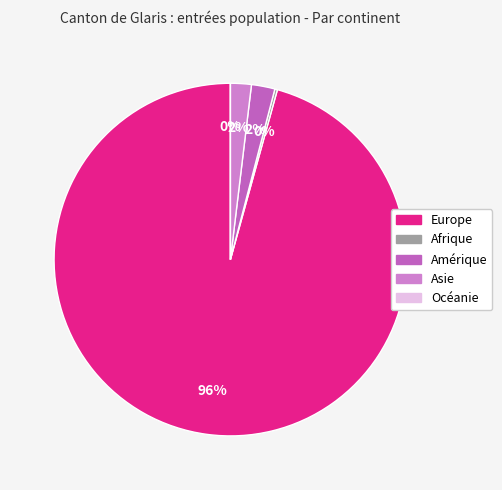

To the nearest percent, what portion does Amérique represent?

2%